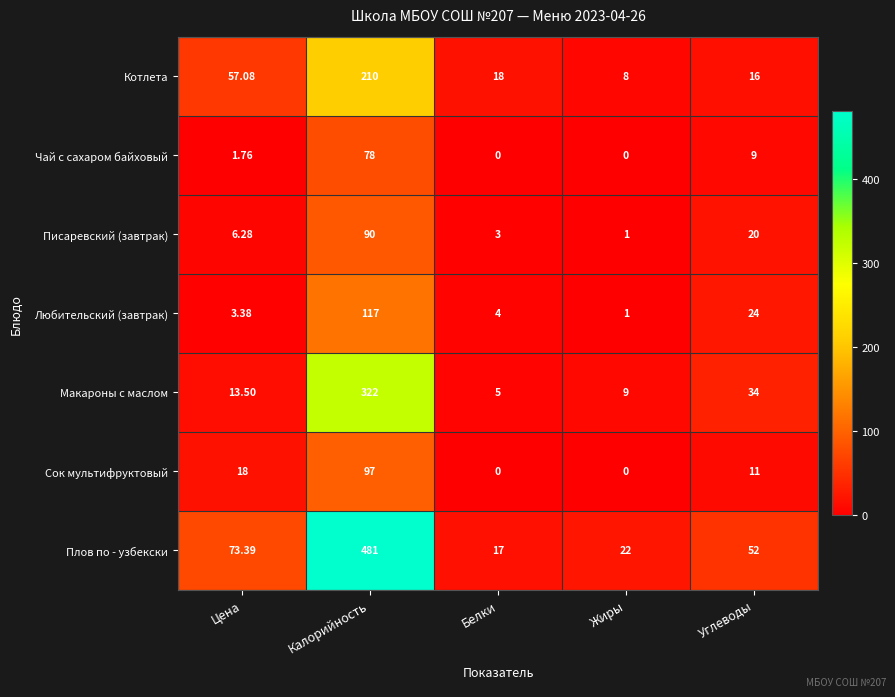

Which series has the largest total across all categories?

Плов по - узбекски